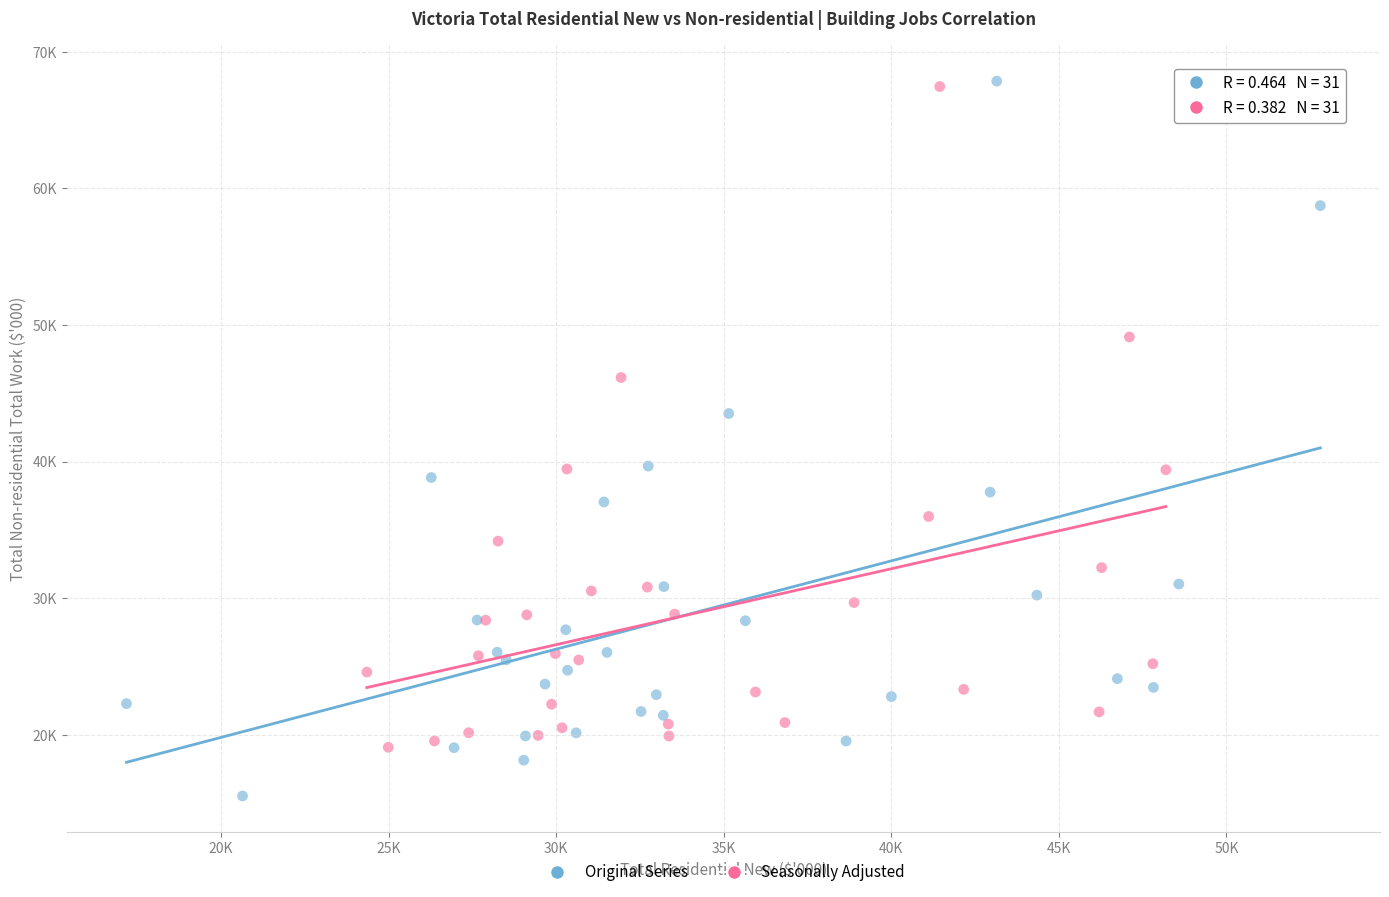

What are all the series names shown in the legend?

Original Series, Seasonally Adjusted